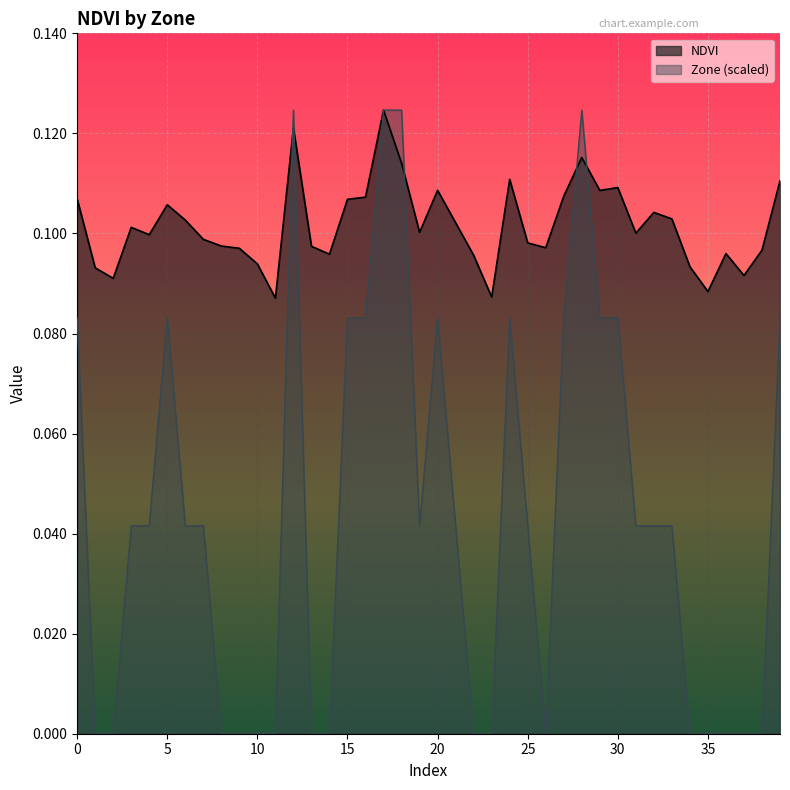

What is the sum of all NDVI values?

4.1